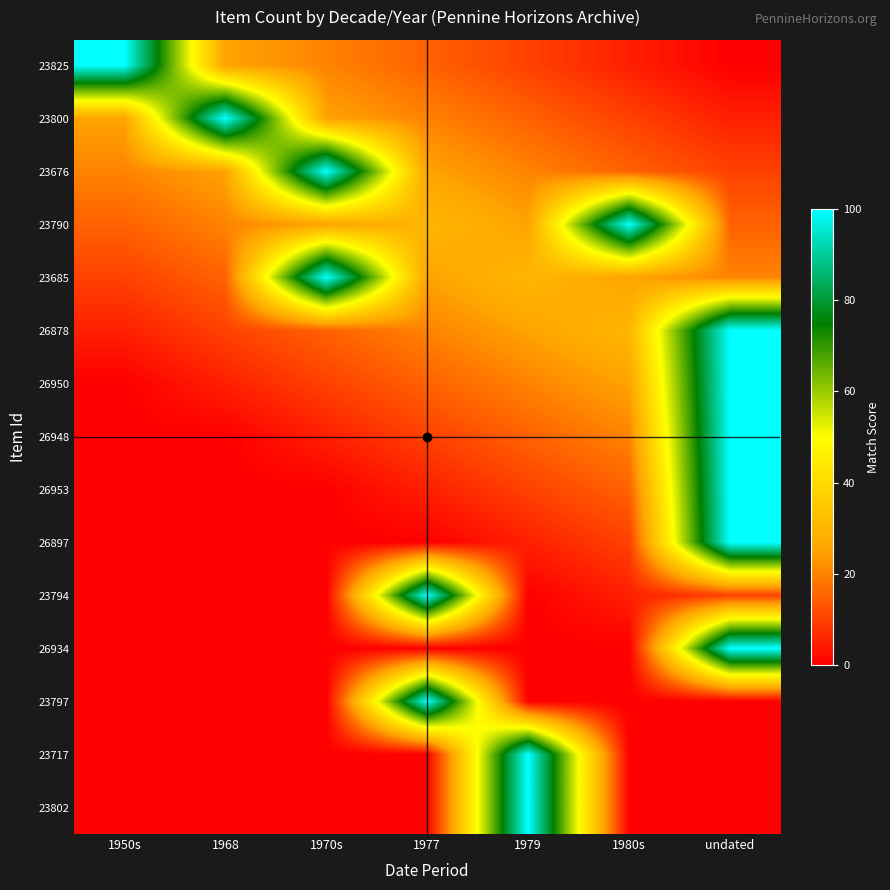

Reading right to left, extract all data points from this chart.

23825: undated=0	1980s=5	1979=10	1977=15	1970s=20	1968=25	1950s=100
23800: undated=5	1980s=10	1979=15	1977=20	1970s=25	1968=100	1950s=25
23676: undated=10	1980s=15	1979=20	1977=25	1970s=100	1968=25	1950s=20
23790: undated=15	1980s=100	1979=25	1977=30	1970s=25	1968=20	1950s=15
23685: undated=20	1980s=25	1979=30	1977=25	1970s=100	1968=15	1950s=10
26878: undated=100	1980s=30	1979=25	1977=20	1970s=15	1968=10	1950s=5
26950: undated=100	1980s=25	1979=20	1977=15	1970s=10	1968=5	1950s=0
26948: undated=100	1980s=20	1979=15	1977=10	1970s=5	1968=0	1950s=0
26953: undated=100	1980s=15	1979=10	1977=5	1970s=0	1968=0	1950s=0
26897: undated=100	1980s=10	1979=5	1977=0	1970s=0	1968=0	1950s=0
23794: undated=10	1980s=5	1979=0	1977=100	1970s=0	1968=0	1950s=0
26934: undated=100	1980s=0	1979=0	1977=0	1970s=0	1968=0	1950s=0
23797: undated=0	1980s=0	1979=0	1977=100	1970s=0	1968=0	1950s=0
23717: undated=0	1980s=0	1979=100	1977=0	1970s=0	1968=0	1950s=0
23802: undated=0	1980s=0	1979=100	1977=0	1970s=0	1968=0	1950s=0